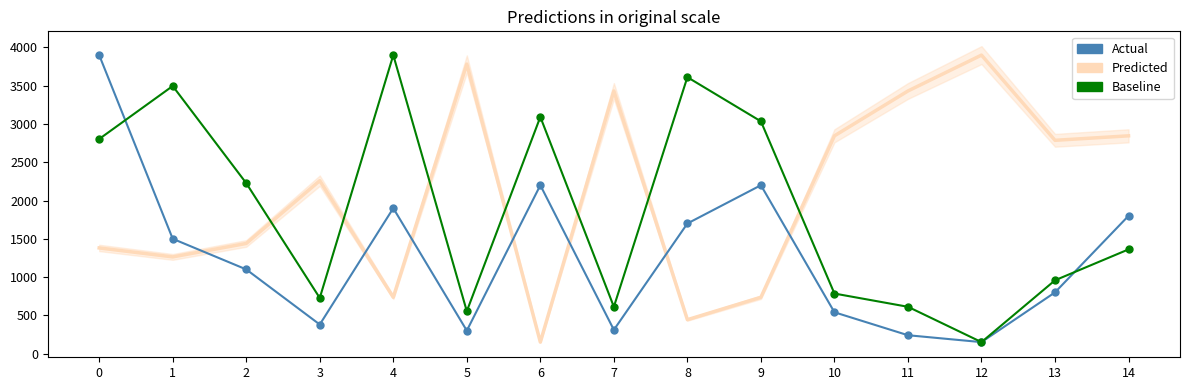

Reading left to right, transcribe all the data shown in this chart.

Predicted: 1380.5	1263.3	1439.1	2259.4	735.9	3782.8	150.0	3431.2	443.0	735.9	2845.3	3431.2	3900.0	2786.7	2845.3
Actual: 3900.0	1500.0	1100.0	380.0	1900.0	300.0	2200.0	310.0	1700.0	2200.0	540.0	240.0	150.0	800.0	1800.0
Baseline: 2803.8	3496.2	2226.9	726.9	3900.0	553.8	3092.3	611.5	3611.5	3034.6	784.6	611.5	150.0	957.7	1361.5